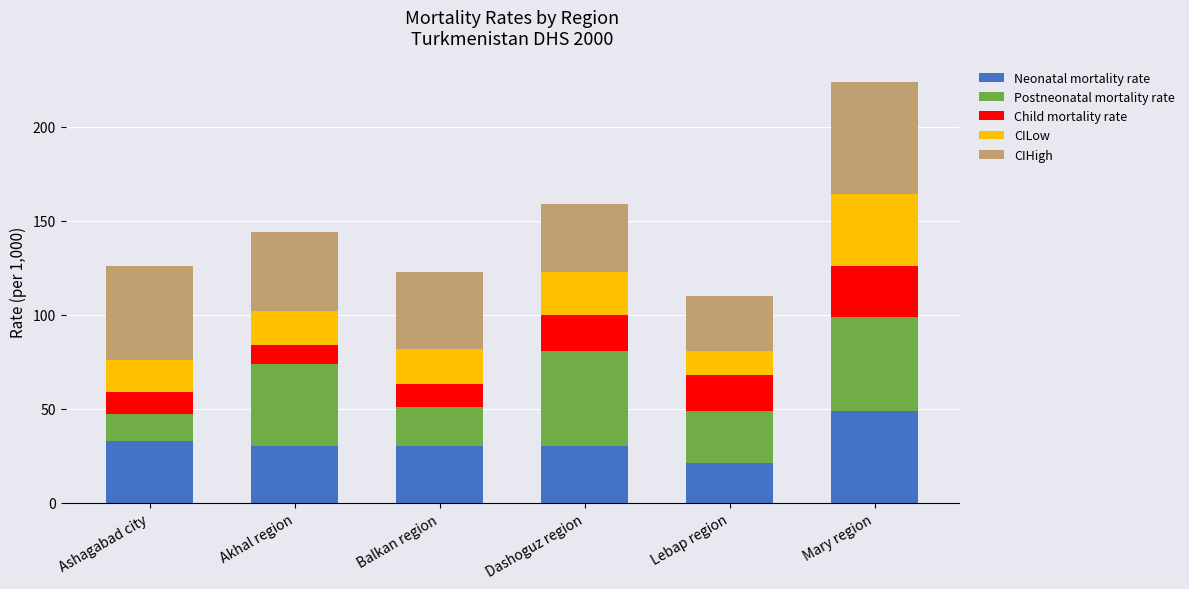

Reading right to left, list the values for the Neonatal mortality rate series.

49	21	30	30	30	33